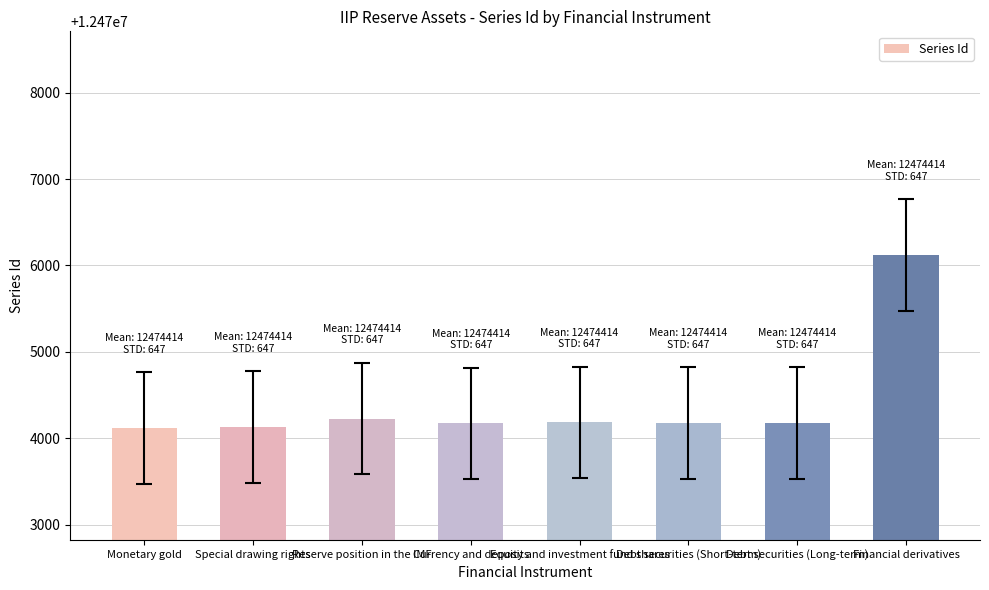

True or false: the data shows 8714706 at Monetary gold.

False